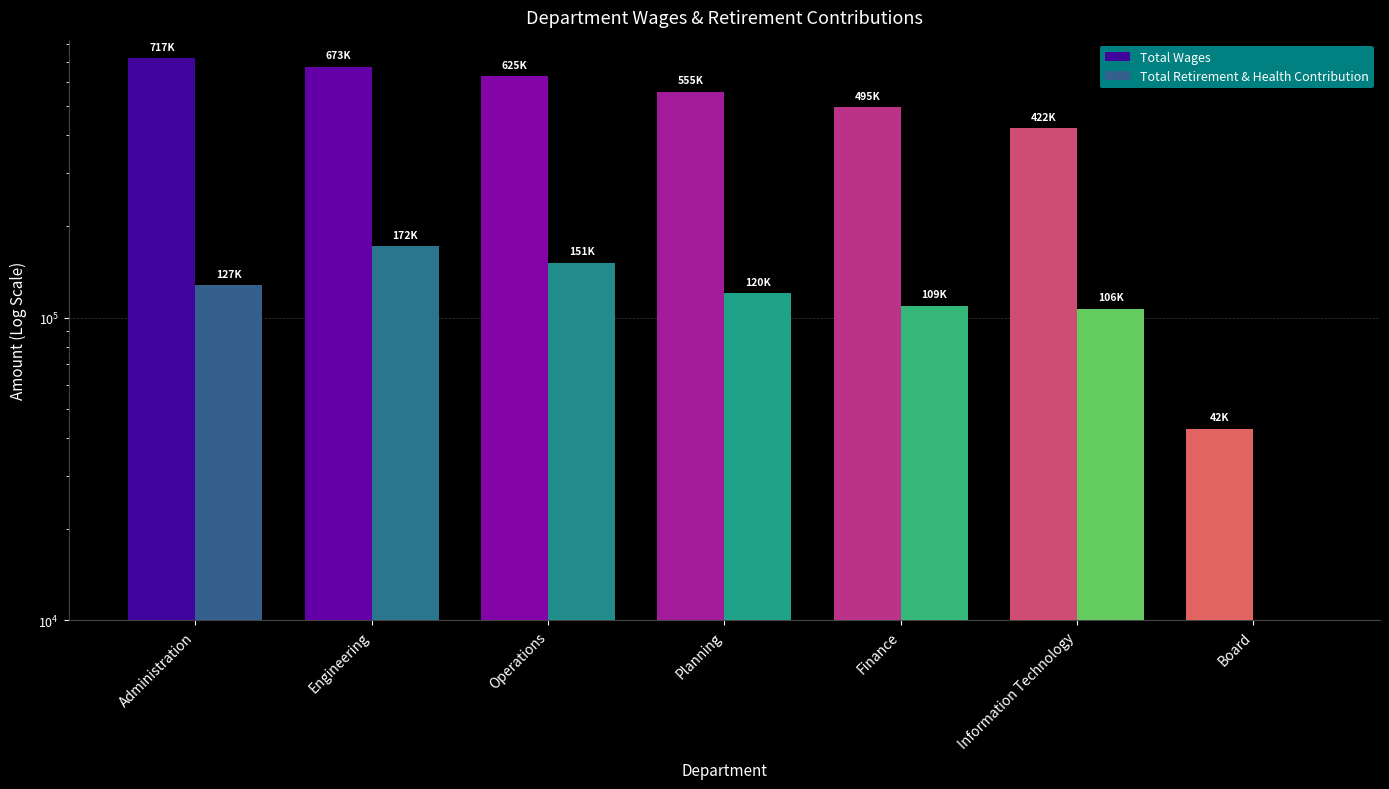

What is the label of the 5th bar from the left?

Finance